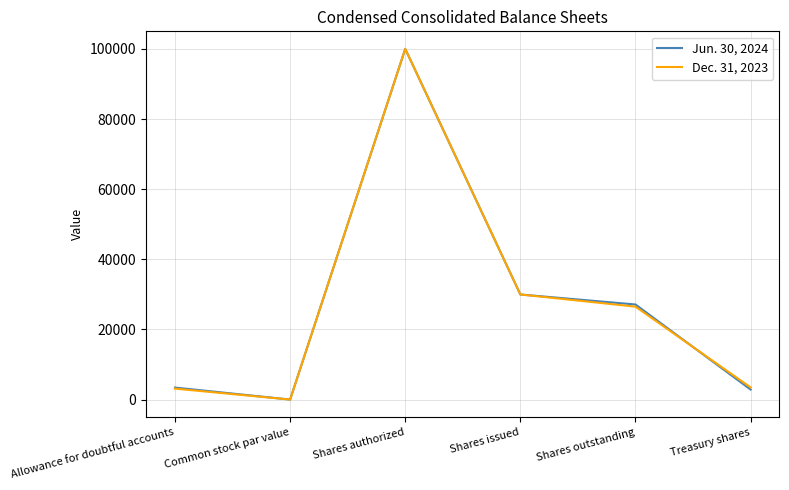

What is the difference between the Dec. 31, 2023 values at Treasury shares and Common stock par value?

3466